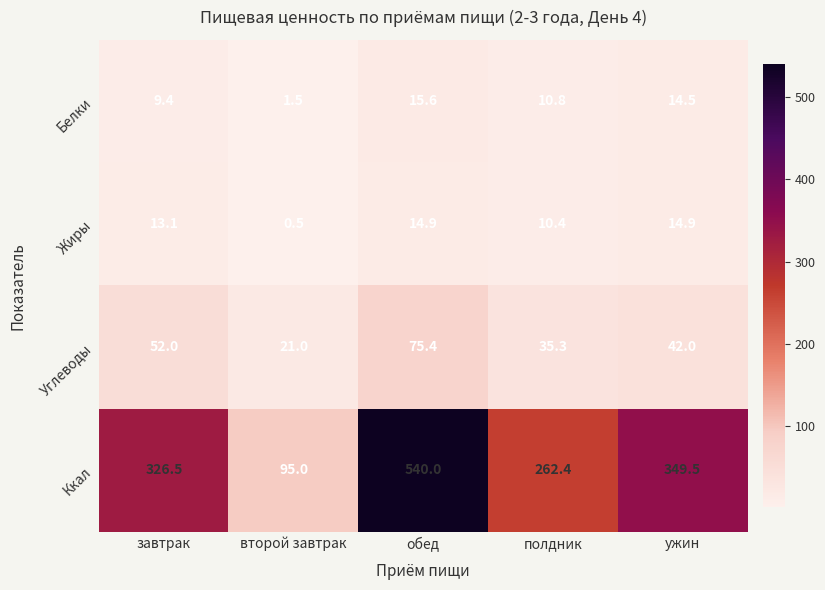

Reading left to right, transcribe all the data shown in this chart.

Белки: завтрак=9.4	второй завтрак=1.5	обед=15.6	полдник=10.8	ужин=14.5
Жиры: завтрак=13.1	второй завтрак=0.5	обед=14.9	полдник=10.4	ужин=14.9
Углеводы: завтрак=52.0	второй завтрак=21.0	обед=75.4	полдник=35.3	ужин=42.0
Ккал: завтрак=326.5	второй завтрак=95.0	обед=540.0	полдник=262.4	ужин=349.5